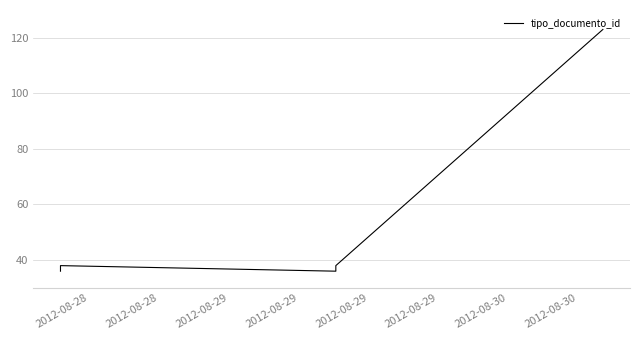

What is the sum of the values at 2012-08-29 and 2012-08-30?

160